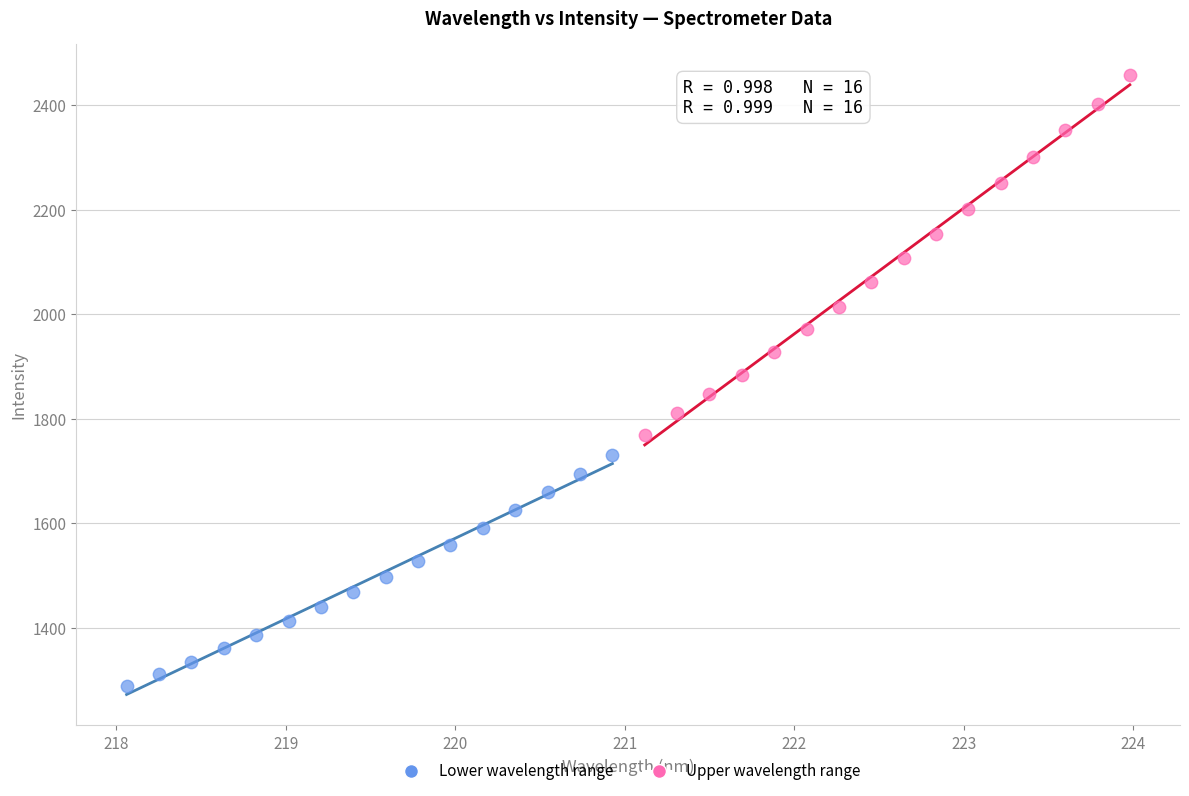

Which series has the largest Y range (max minus min)?

Upper wavelength range